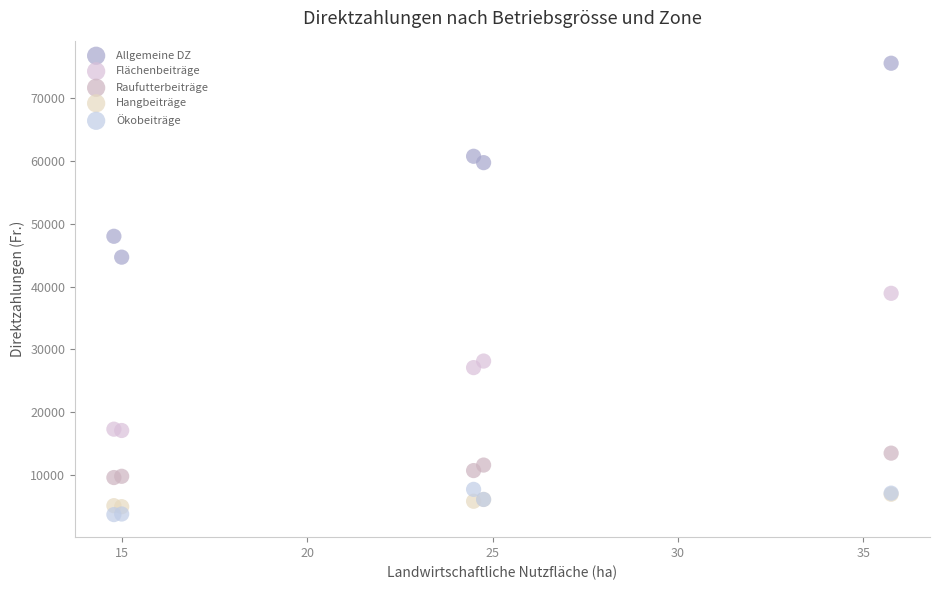

Which series reaches the minimum Y coordinate?

Ökobeiträge